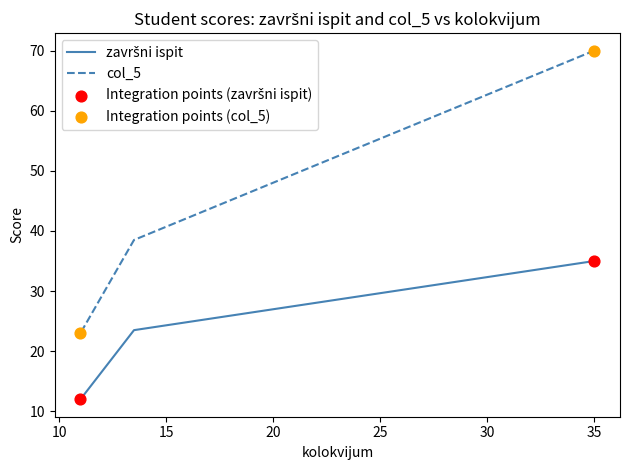

What is the total value across all series at 35?

105.0